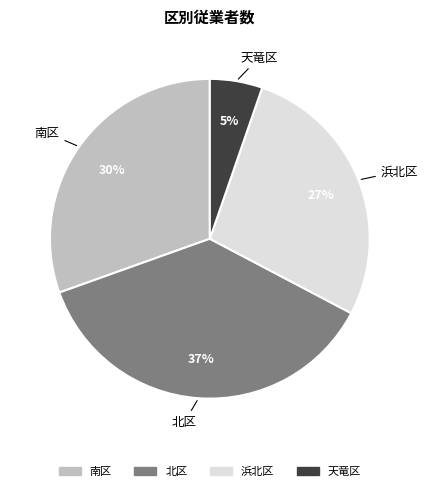

Does any single category account for the majority?

No